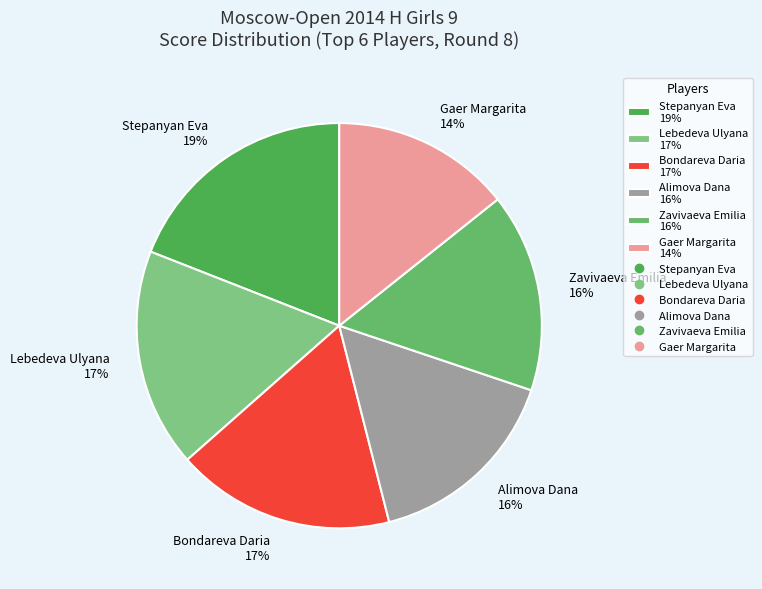

Is it true that Stepanyan Eva is 32% of the pie?

False